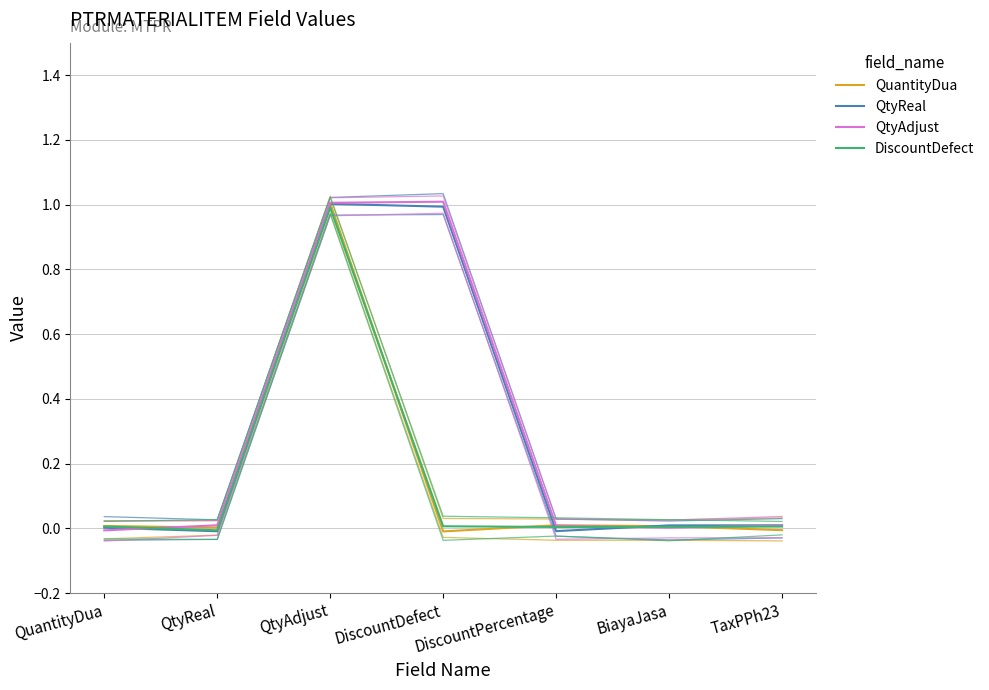

Reading left to right, transcribe all the data shown in this chart.

QuantityDua: 0.0	0.0	1.0	-0.0	0.0	0.0	-0.0
QtyReal: 0.0	-0.0	1.0	1.0	-0.0	0.0	0.0
QtyAdjust: -0.0	0.0	1.0	1.0	0.0	0.0	0.0
DiscountDefect: 0.0	-0.0	1.0	0.0	0.0	0.0	0.0